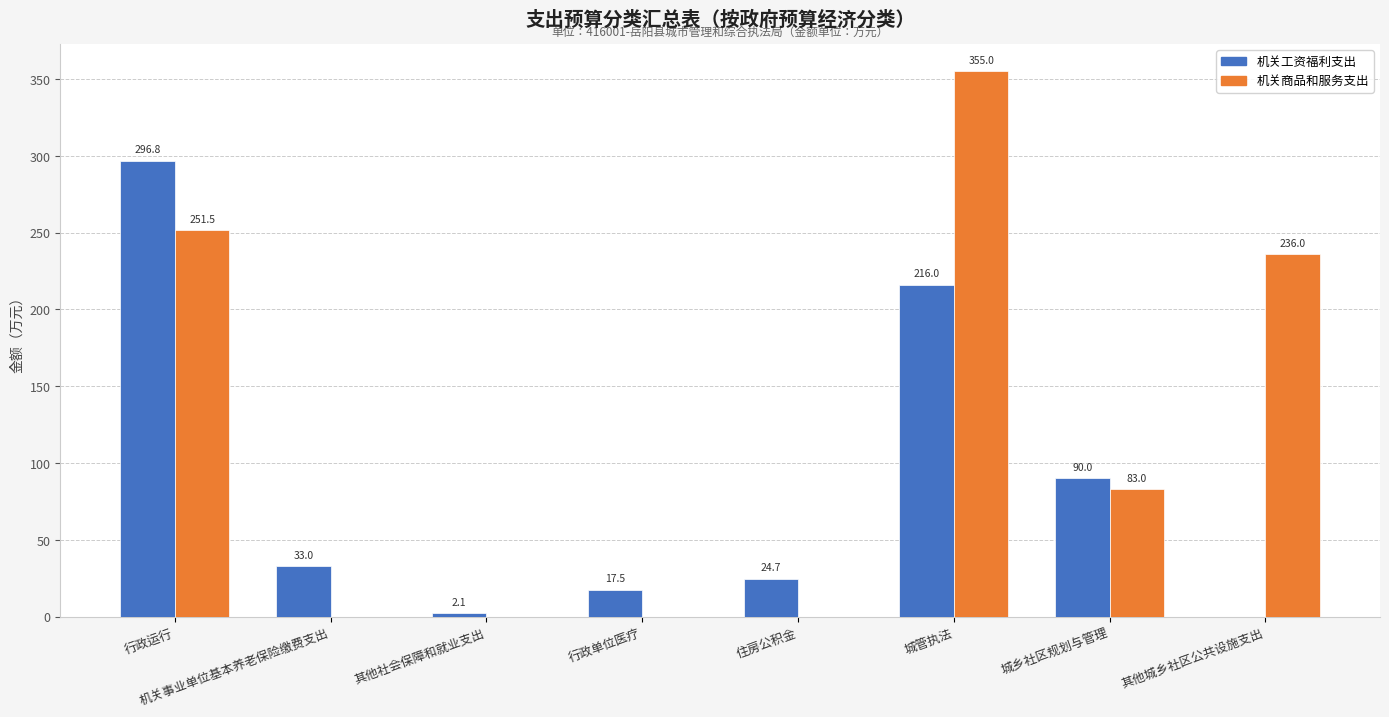

Which series changed the most between 行政单位医疗 and 城乡社区规划与管理?

机关商品和服务支出